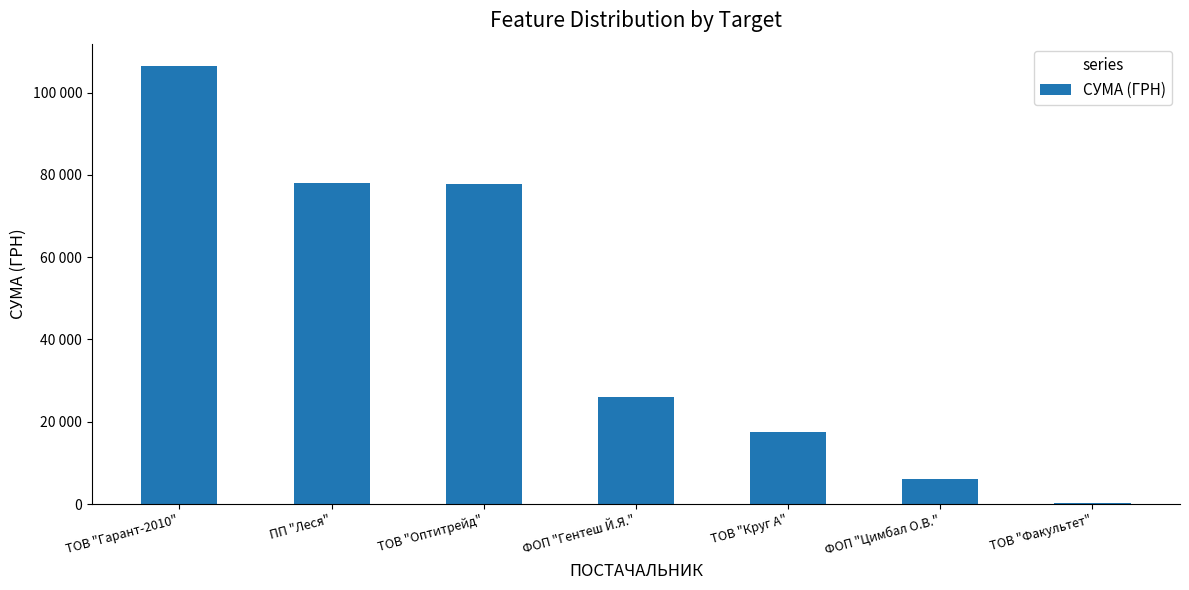

What is the smallest value displayed?

215.0